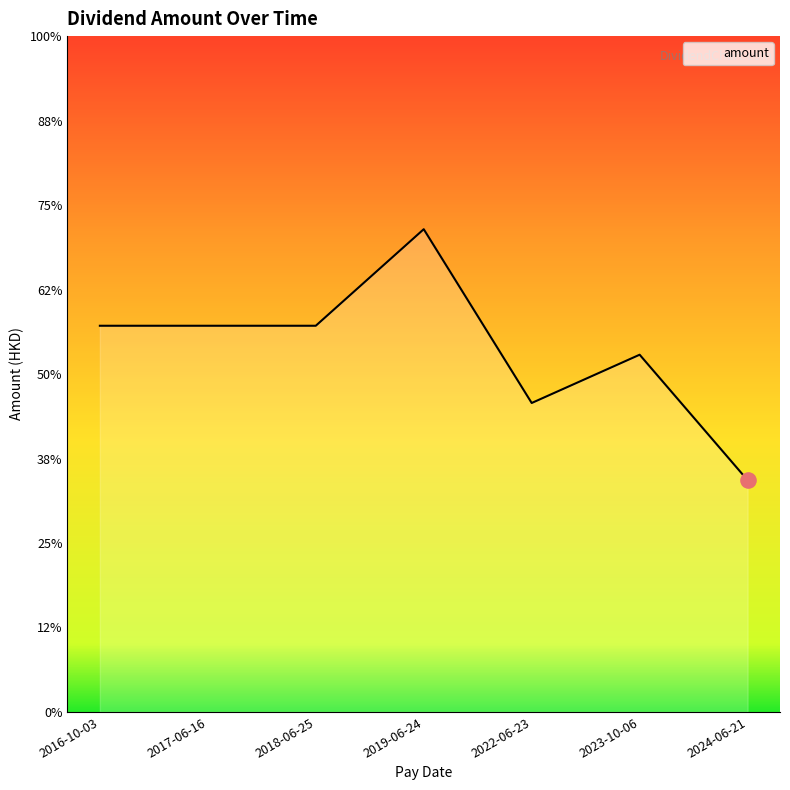

Which has a higher value, 2018-06-25 or 2019-06-24?

2019-06-24